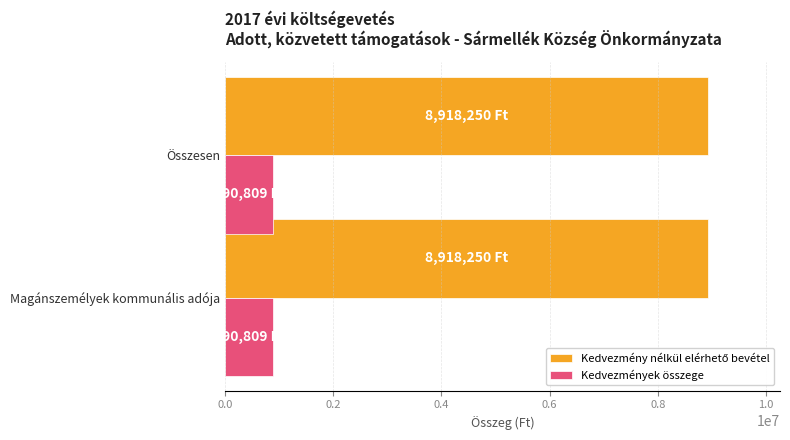

True or false: Kedvezmények összege has a value of 890809 at Összesen.

True